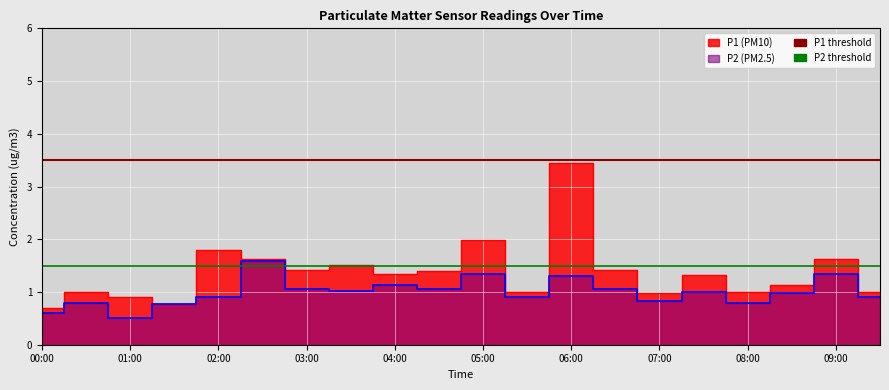

Does the chart display data point markers on the line(s)?

No